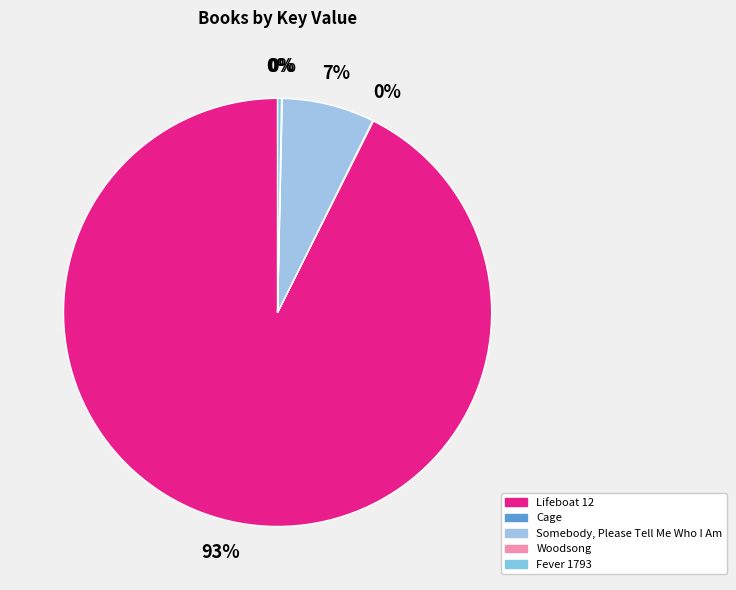

How much of the chart is everything except Cage?

99.9%